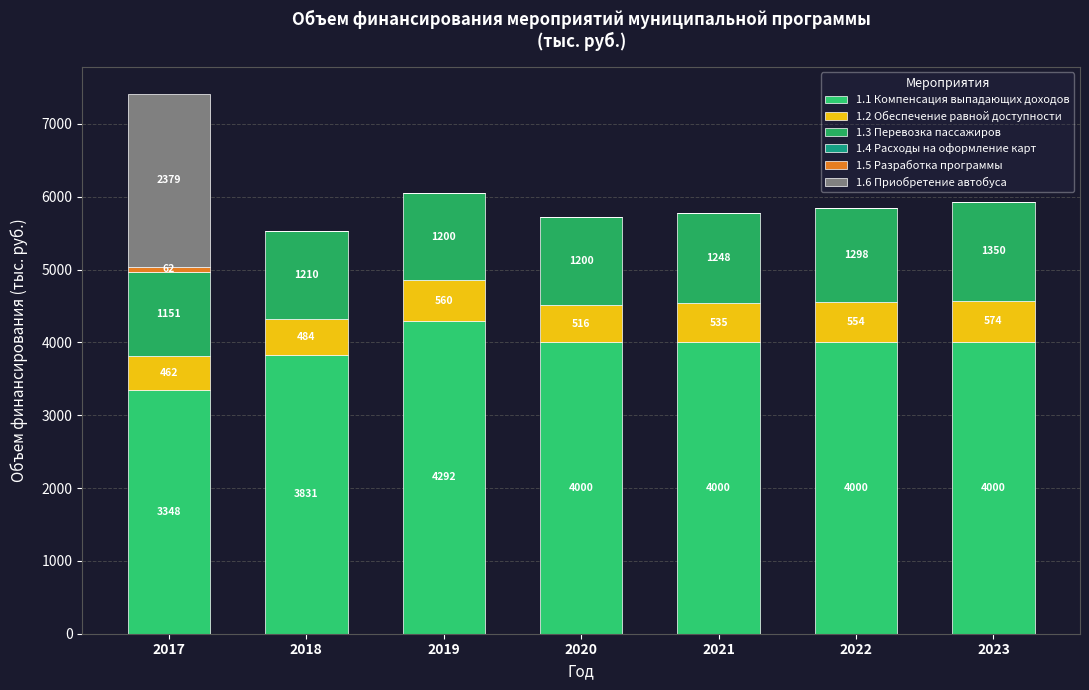

Which series has the largest total across all categories?

1.1 Компенсация выпадающих доходов